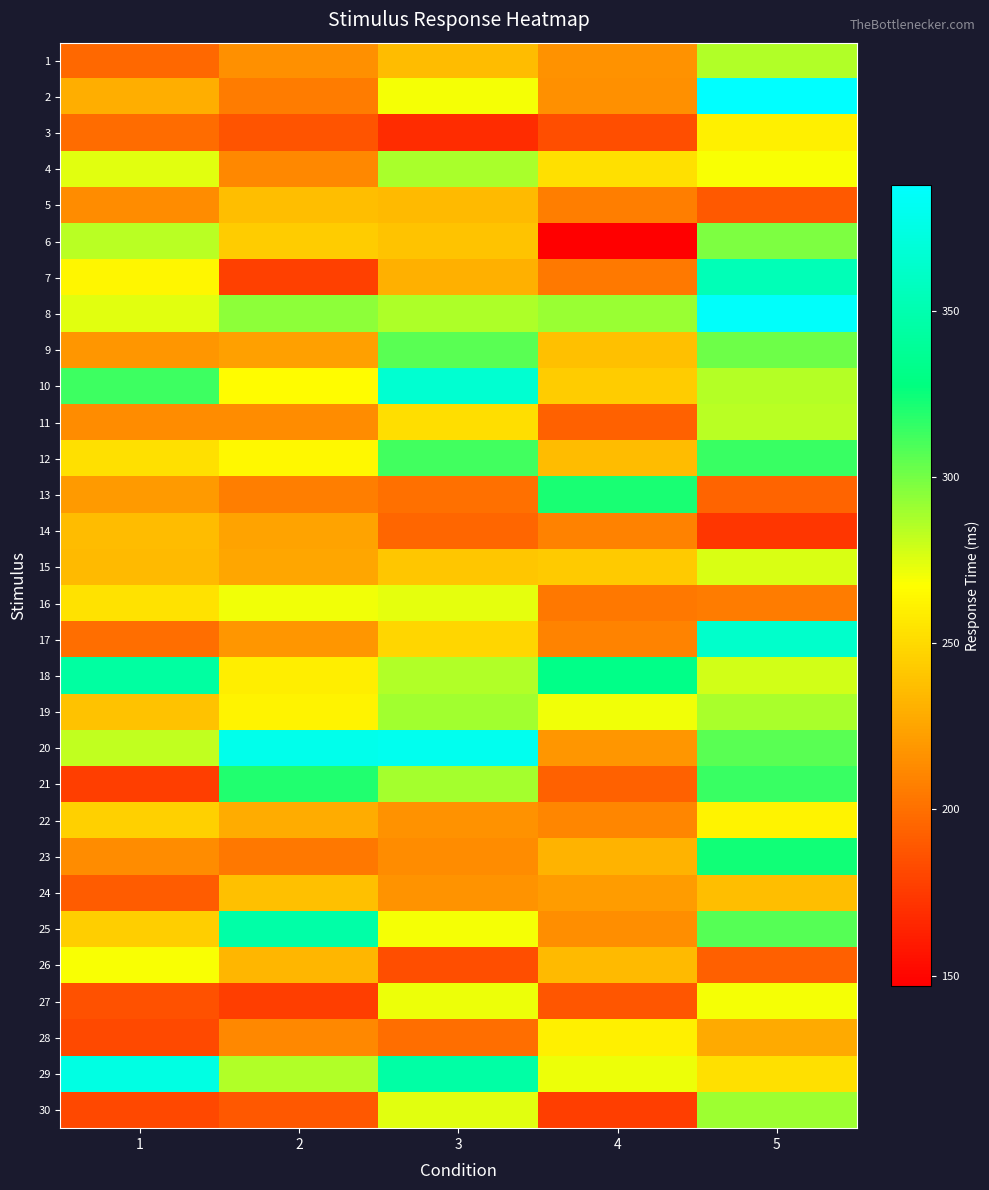

Which has a higher value, 5 or 3?

5